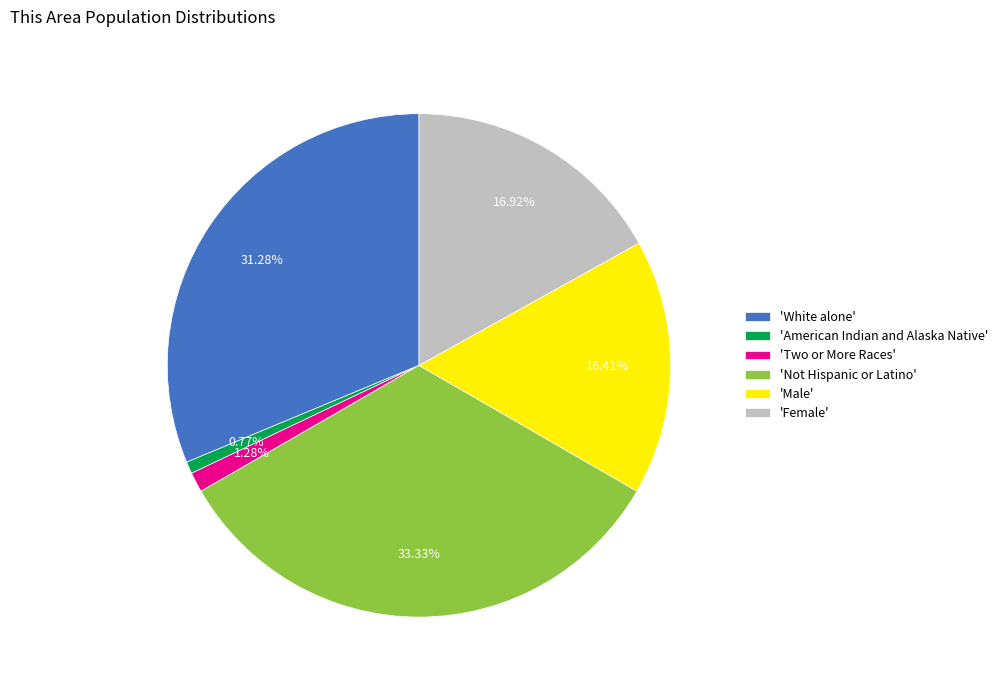

Between 'Not Hispanic or Latino' and 'White alone', which is larger?

'Not Hispanic or Latino'